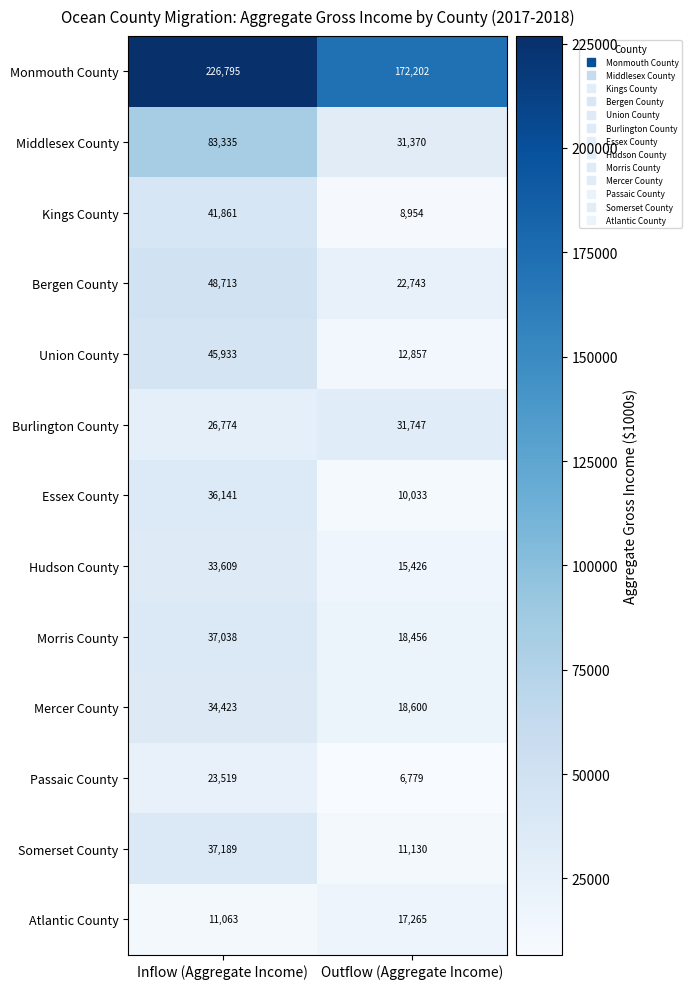

Read the Passaic County value at Inflow (Aggregate Income).

23519